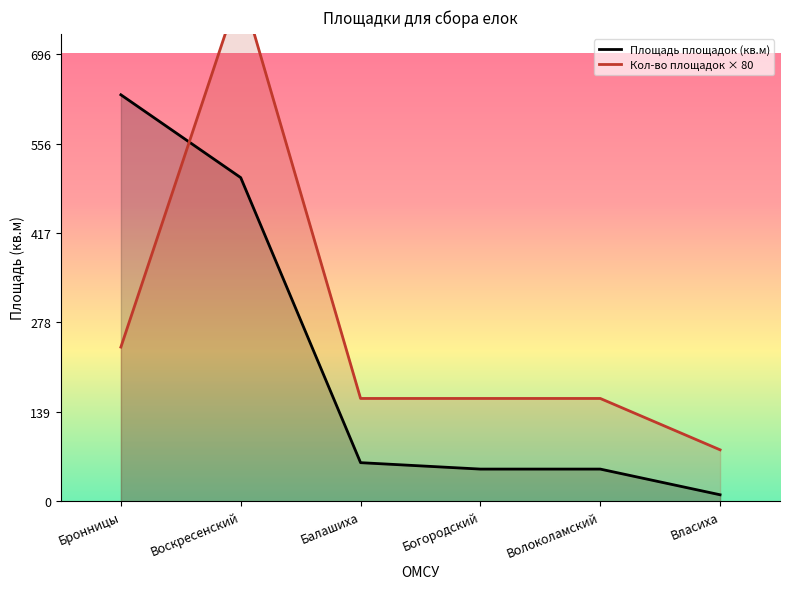

At which label does Площадь площадок (кв.м) first exceed 60?

Бронницы